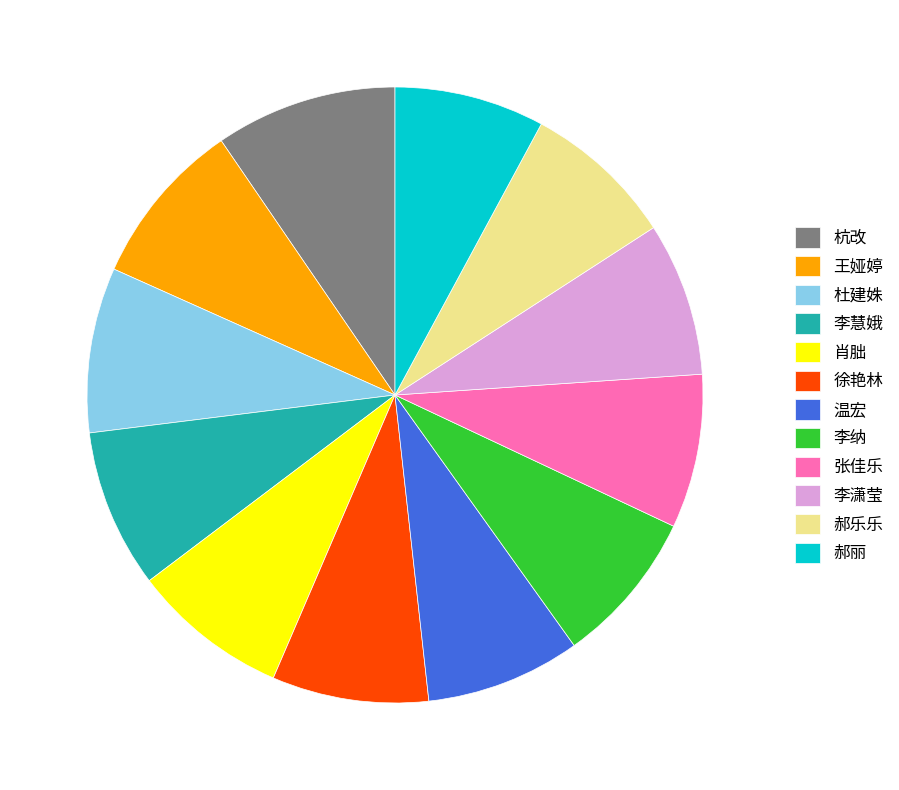

Does 郝乐乐 represent more than half of the total?

No